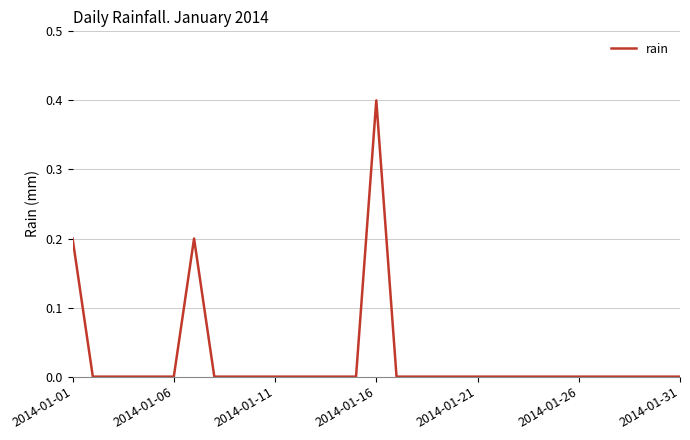

What is the greatest value displayed?

0.4